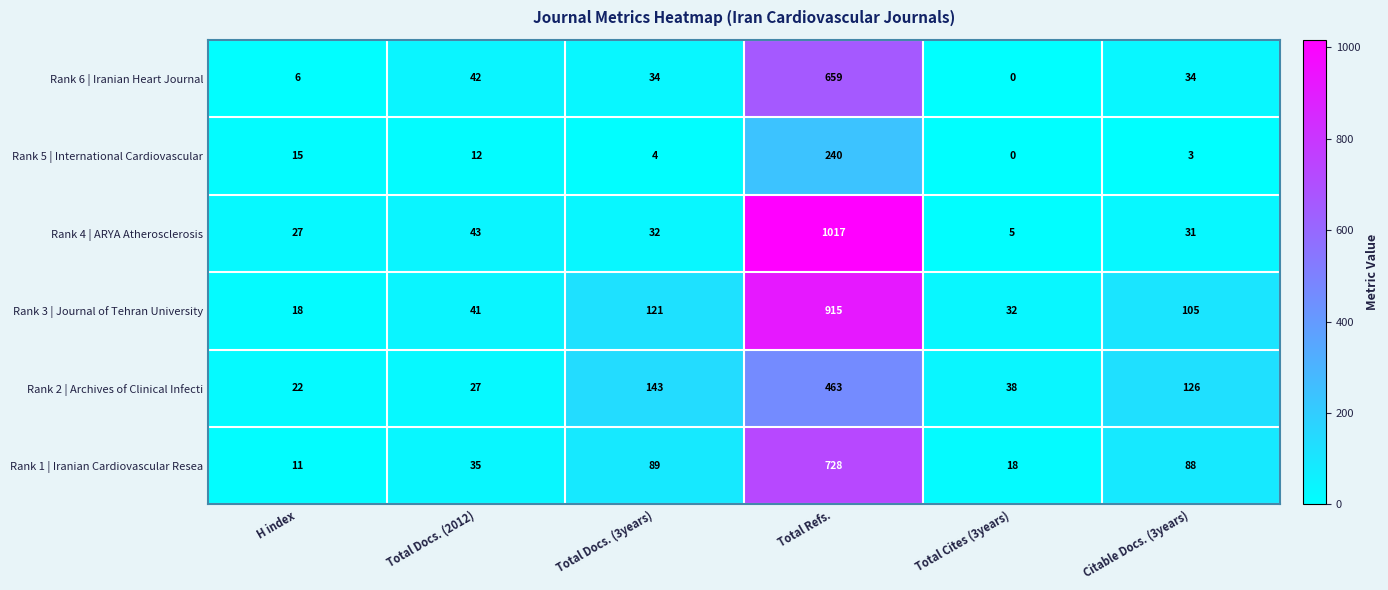

List the labels in order of Rank 2 | Archives of Clinical Infecti value, smallest first.

H index, Total Docs. (2012), Total Cites (3years), Citable Docs. (3years), Total Docs. (3years), Total Refs.